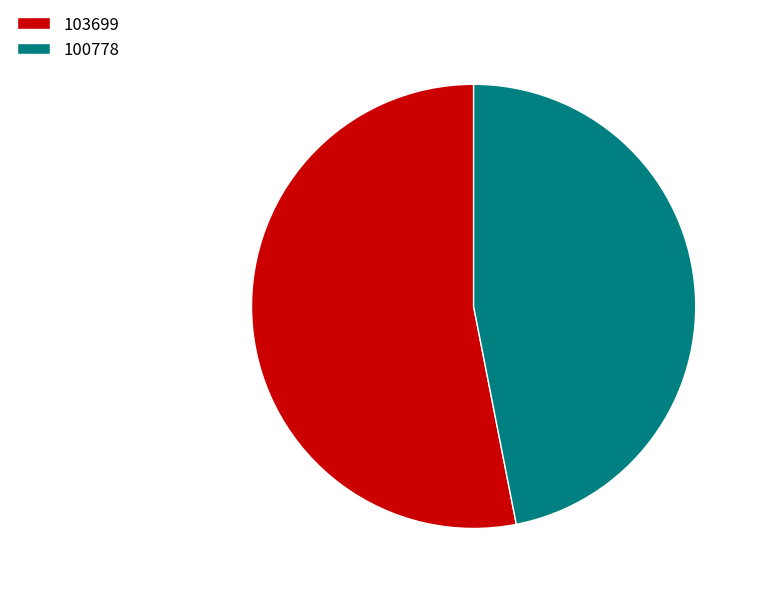

How many segments does this pie chart have?

2